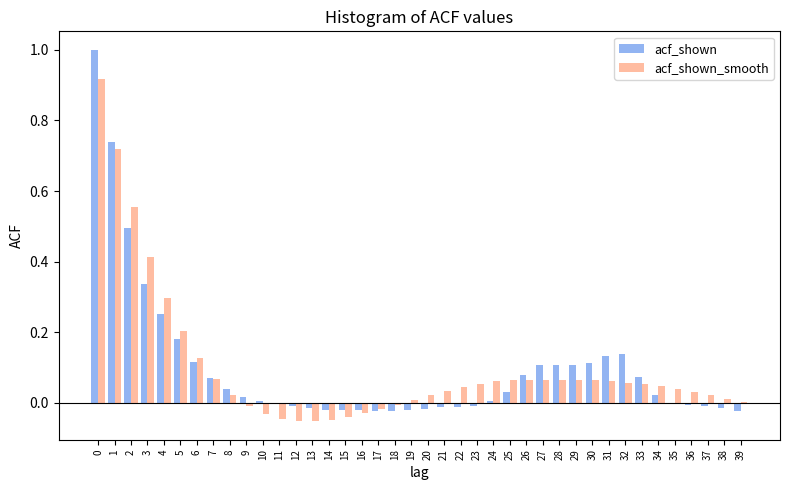

What is the maximum value for acf_shown?

1.0